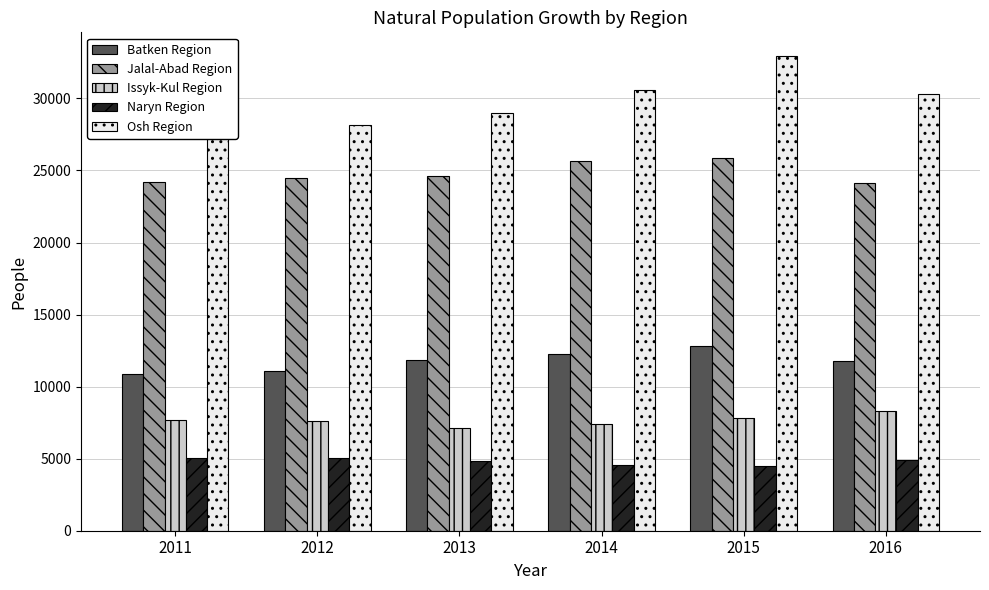

Is it true that Osh Region equals 7818 at 2012?

False